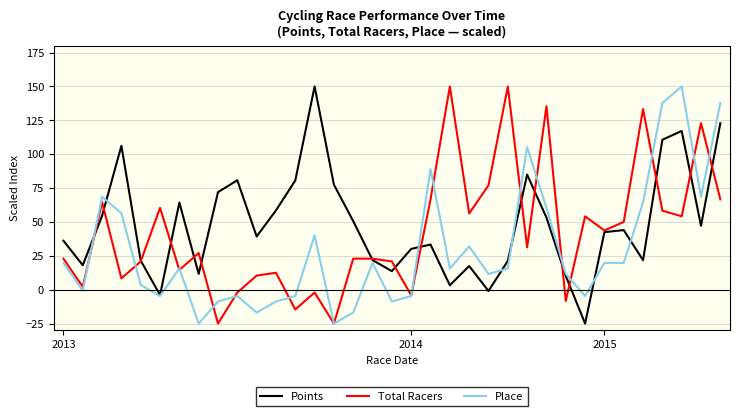

Which series has the largest total across all categories?

Points